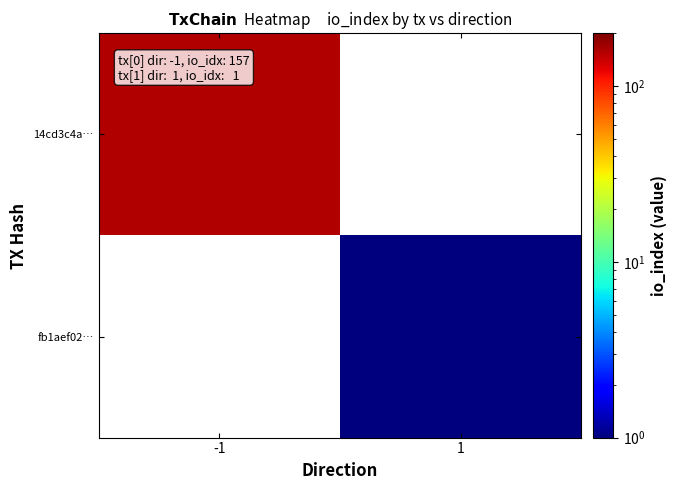

What value does the fb1aef02… series have at 1?

1.0